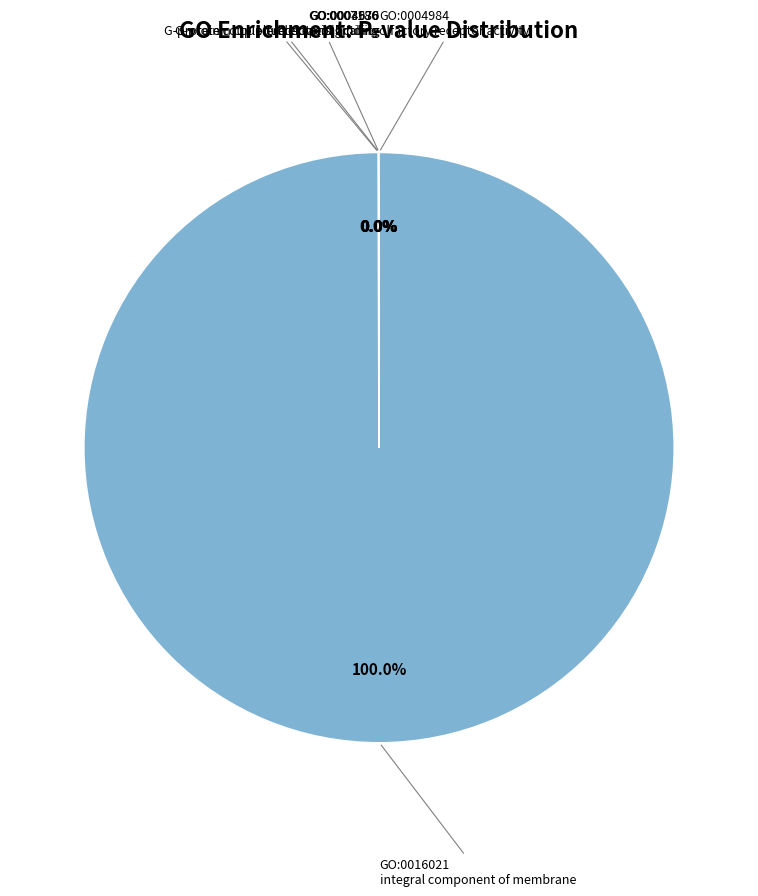

How many slices are in this pie chart?

5